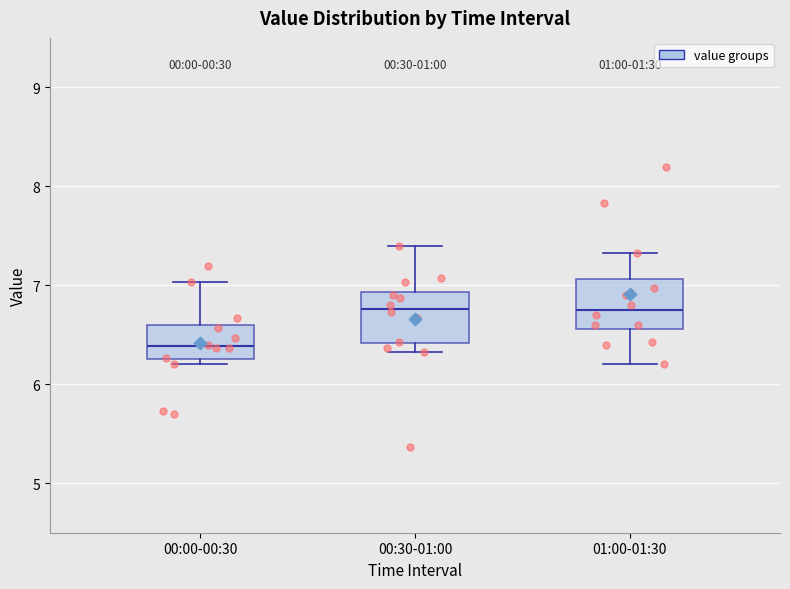

Reading left to right, read every box against the y-axis: the position of its median line, the range the box covers, and the ends of its whiskers. The values are not printed on the chart, so give them approximately, as read against the axis.

00:00-00:30: median 6.4, box 6.3 to 6.6, whiskers 6.2 to 7.0
00:30-01:00: median 6.8, box 6.4 to 6.9, whiskers 6.3 to 7.4
01:00-01:30: median 6.8, box 6.6 to 7.1, whiskers 6.2 to 7.3